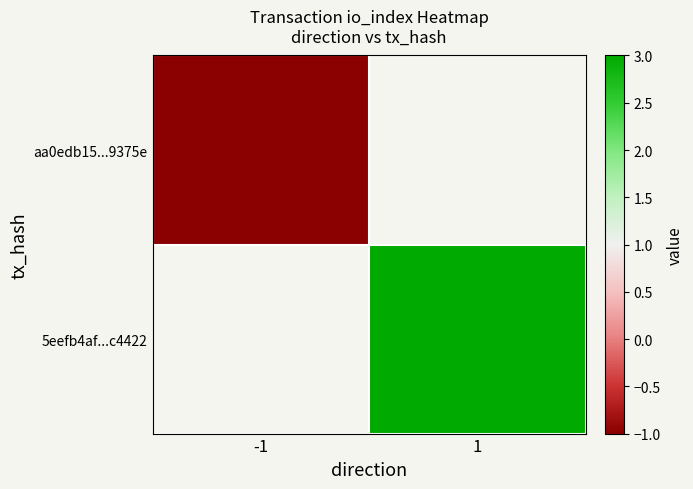

Which category has the highest value across all series?

1